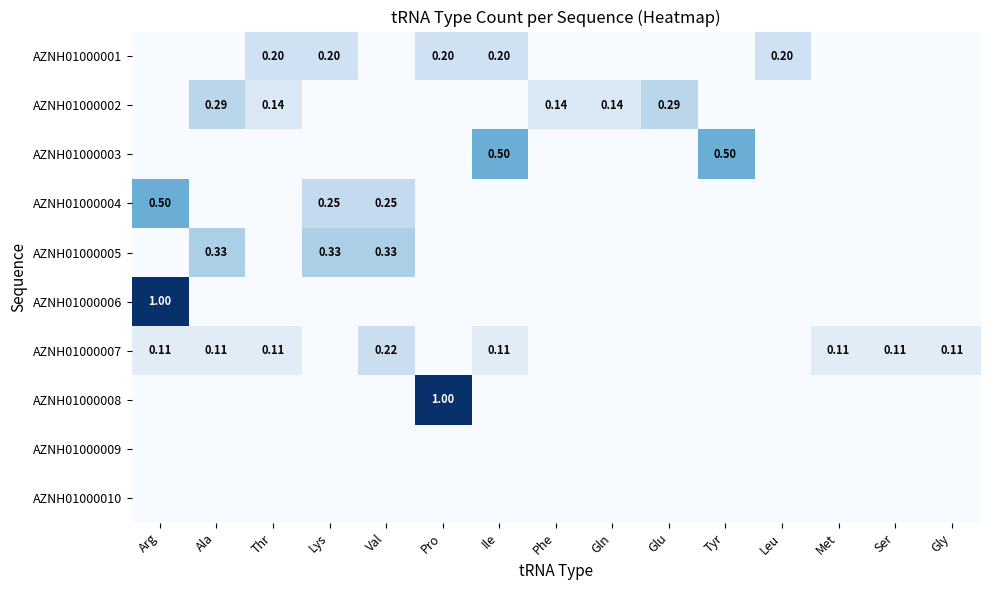

List the series in order of their peak value, lowest first.

AZNH01000009, AZNH01000010, AZNH01000001, AZNH01000007, AZNH01000002, AZNH01000005, AZNH01000003, AZNH01000004, AZNH01000006, AZNH01000008